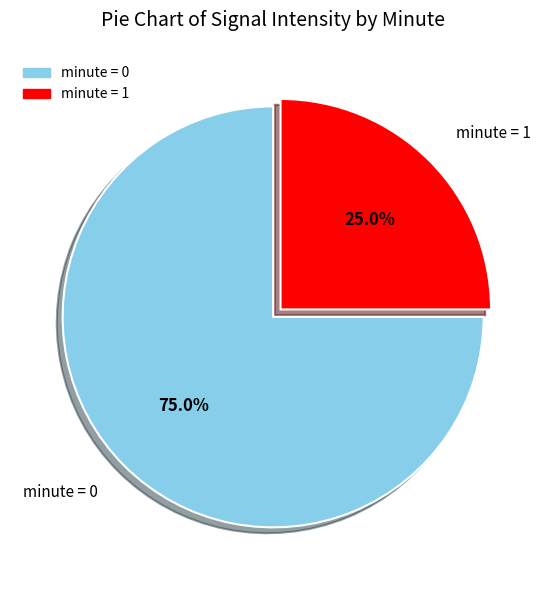

Does minute = 0 account for over 50% of the chart?

Yes